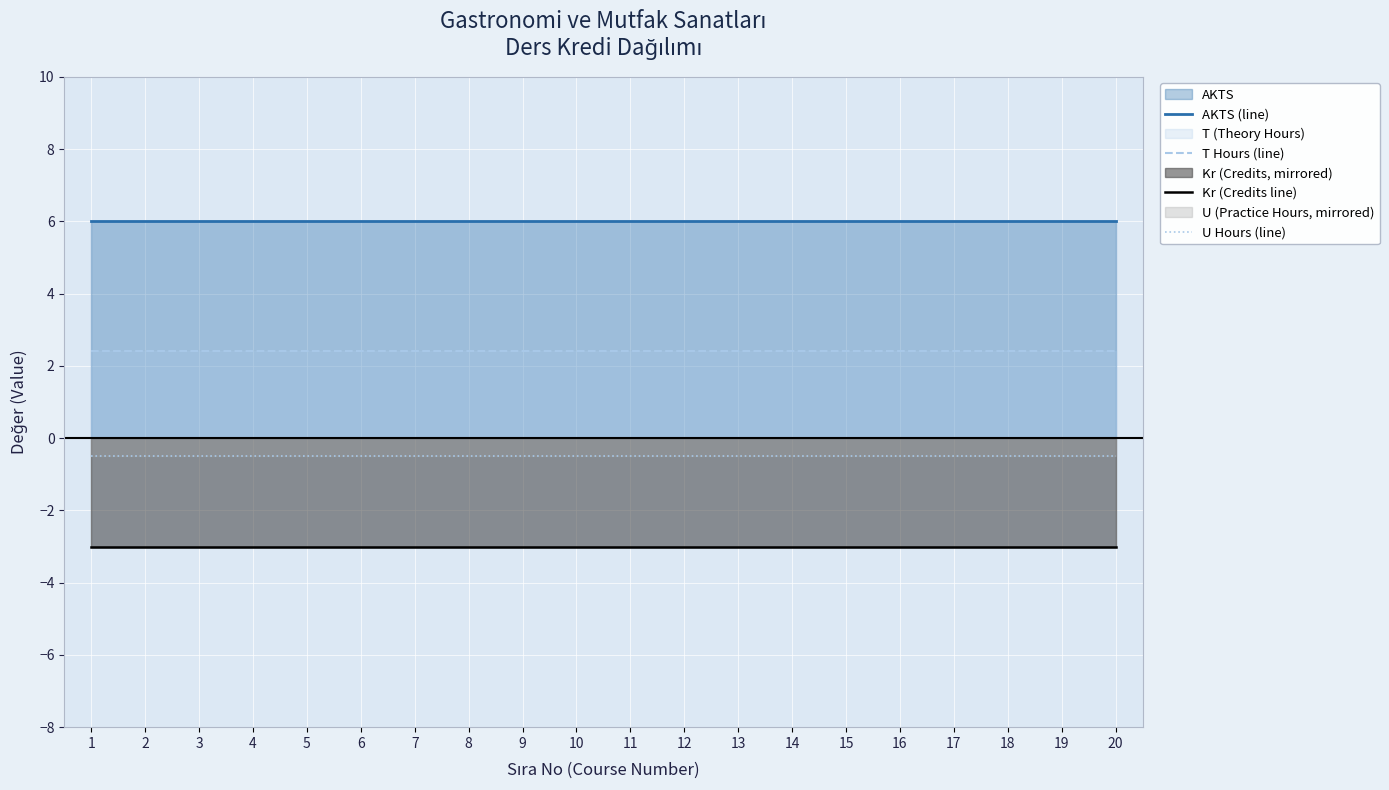

Rank the series by their average value, from lowest to highest.

Kr (Credits line), U Hours (line), T Hours (line), AKTS (line)